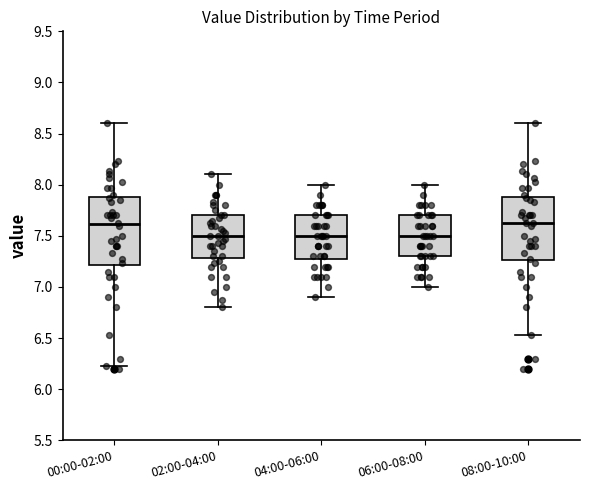

Reading left to right, read every box against the y-axis: the position of its median line, the range the box covers, and the ends of its whiskers. The values are not printed on the chart, so give them approximately, as read against the axis.

00:00-02:00: median 7.60, box 7.20 to 7.90, whiskers 6.25 to 8.60
02:00-04:00: median 7.50, box 7.30 to 7.70, whiskers 6.80 to 8.10
04:00-06:00: median 7.50, box 7.30 to 7.70, whiskers 6.90 to 8.00
06:00-08:00: median 7.50, box 7.30 to 7.70, whiskers 7.00 to 8.00
08:00-10:00: median 7.65, box 7.25 to 7.90, whiskers 6.55 to 8.60